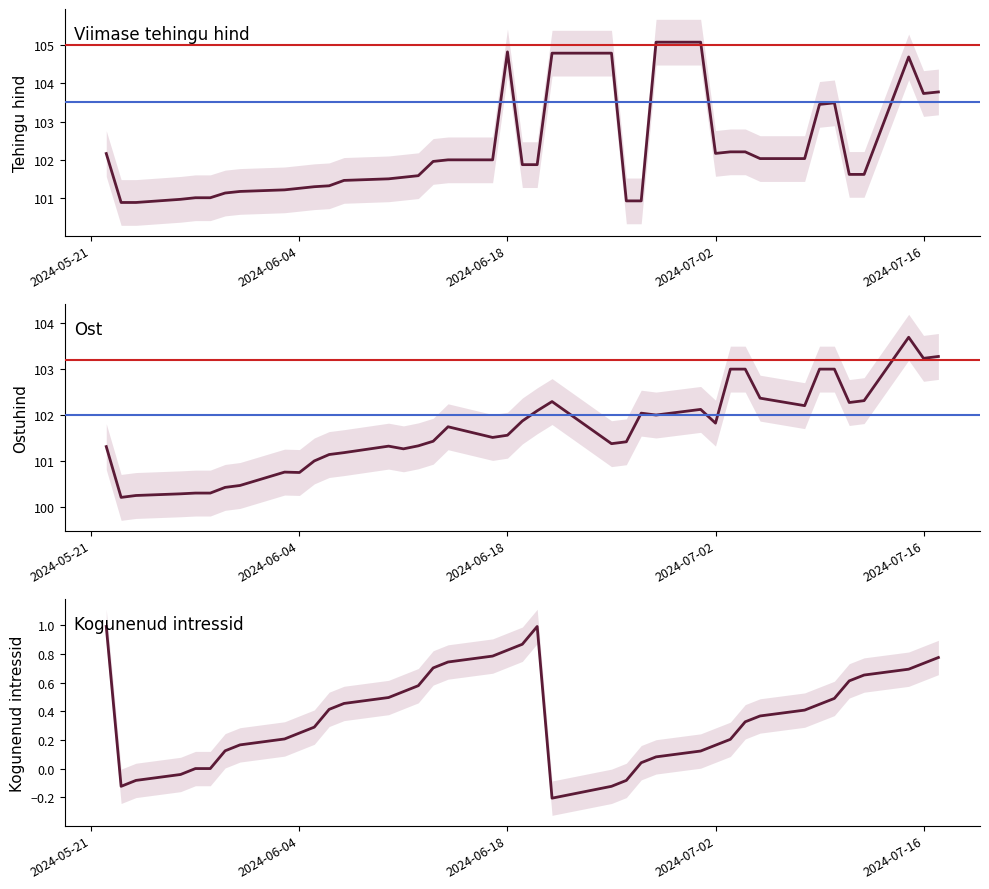

In Viimase tehingu hind, how many points are lower than both neighbors (excluding endpoints)?

2